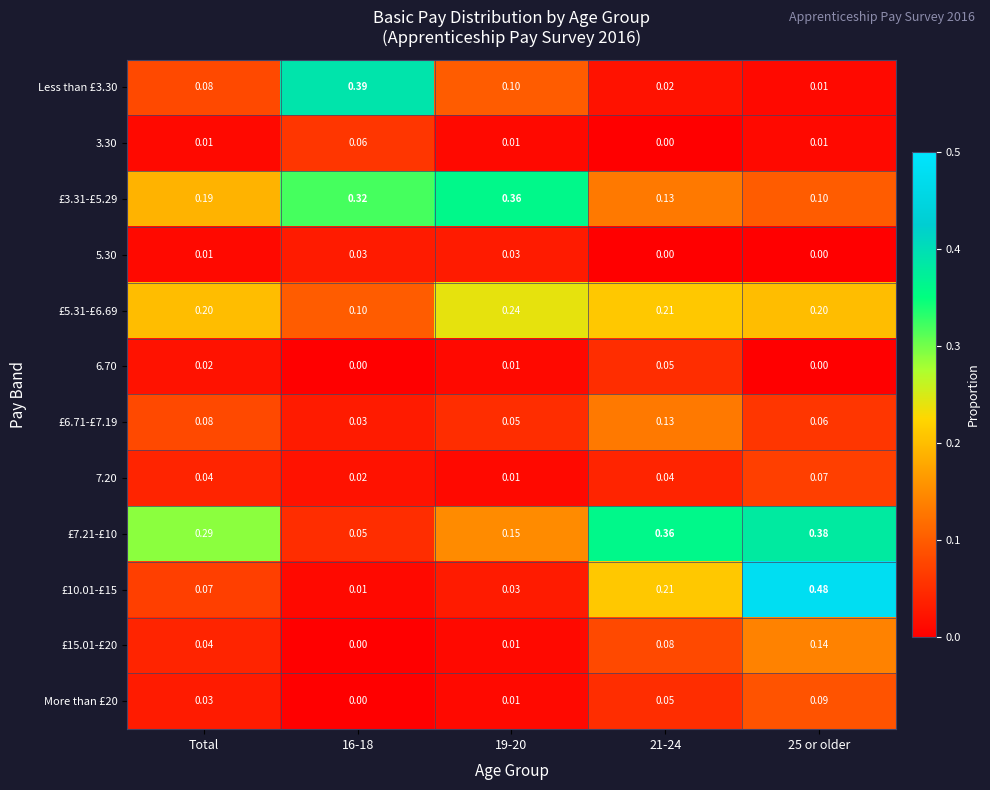

Between 19-20 and 25 or older, which series saw the biggest shift?

£10.01-£15